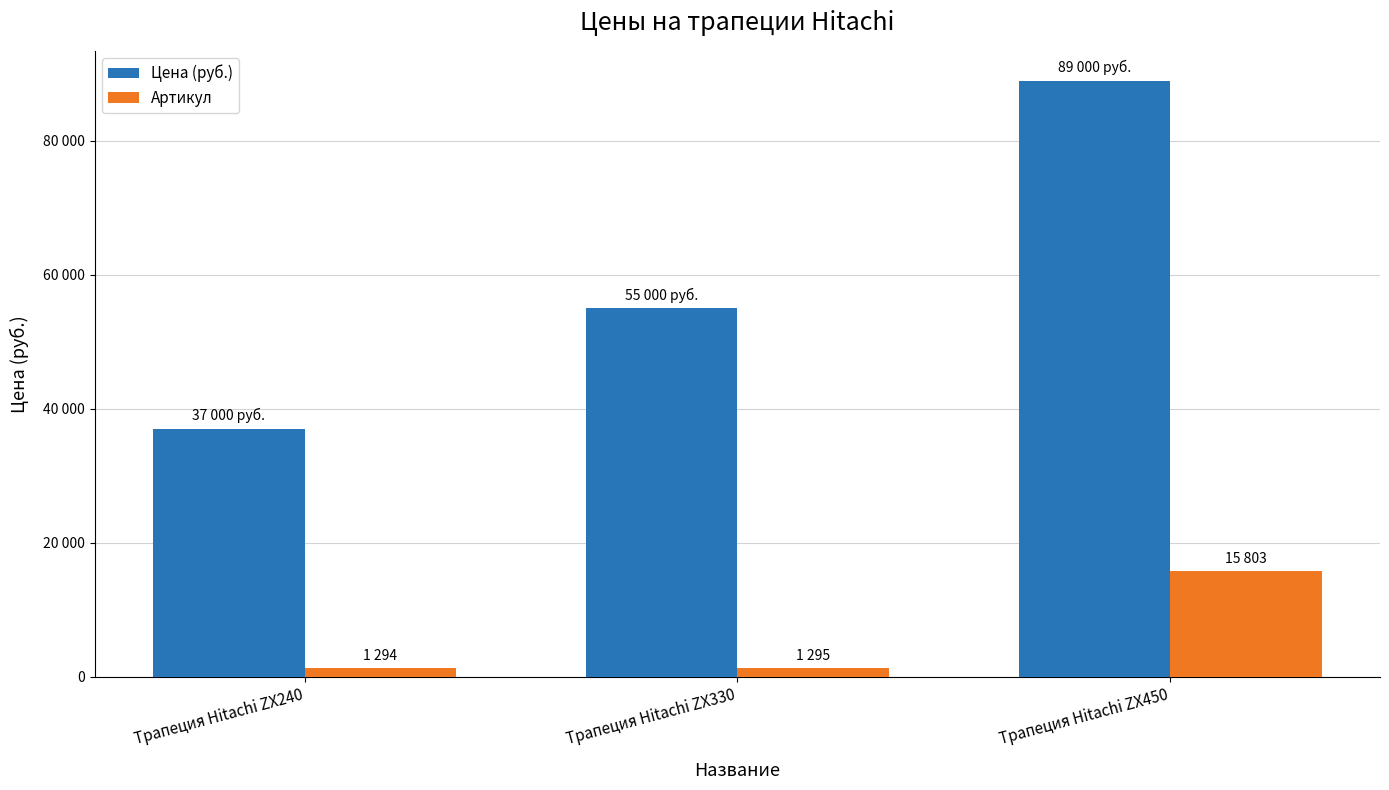

Is the value of Цена (руб.) at Трапеция Hitachi ZX240 greater than the value of Артикул at Трапеция Hitachi ZX330?

Yes